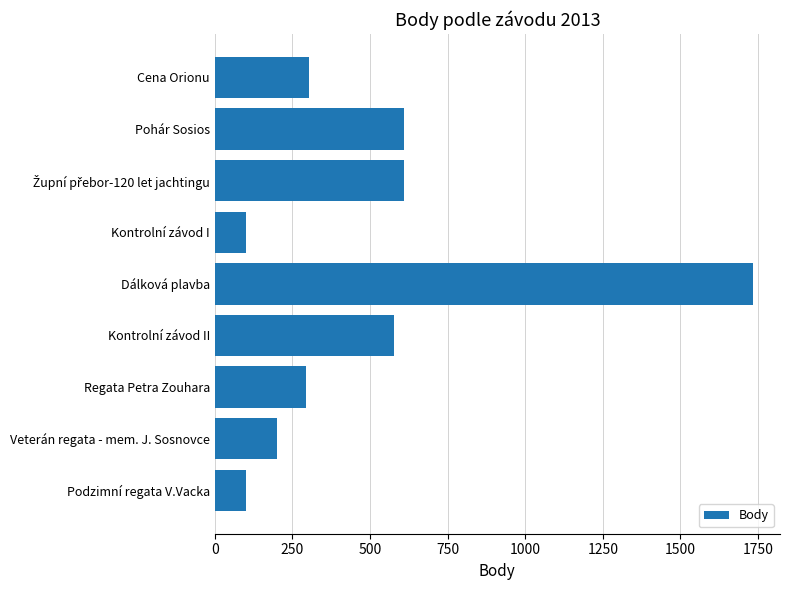

What is the smallest value displayed?

101